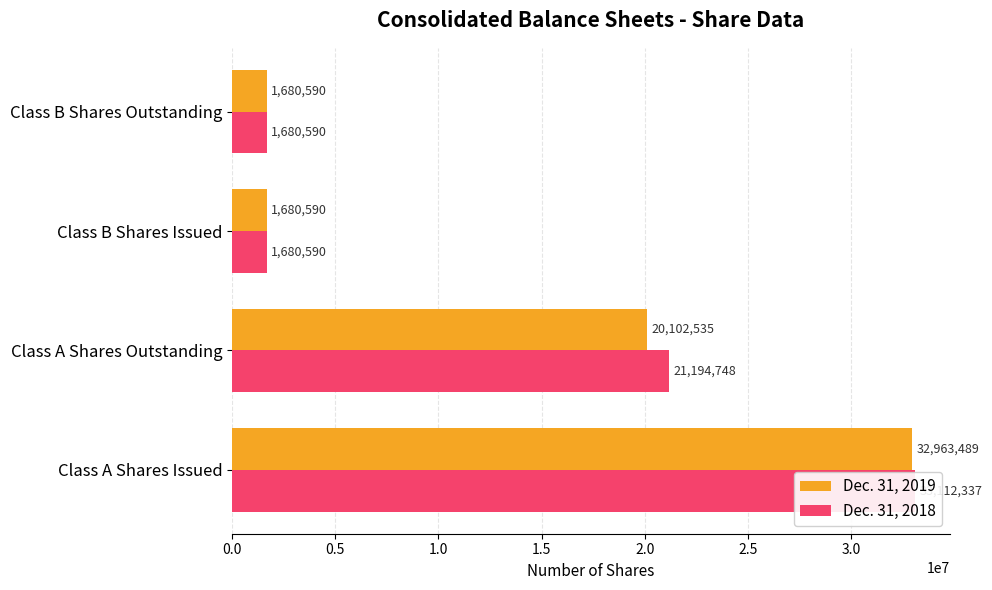

Is it true that Dec. 31, 2019 equals 20102535 at Class A Shares Outstanding?

True